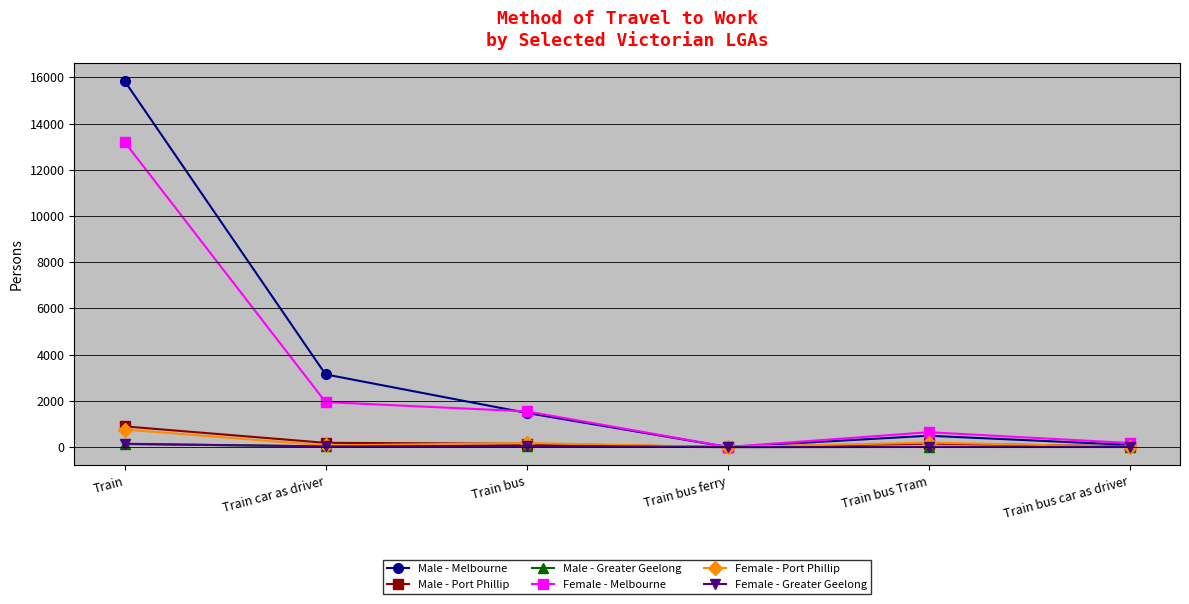

True or false: Female - Melbourne has more than 1 points higher than both neighbors.

False